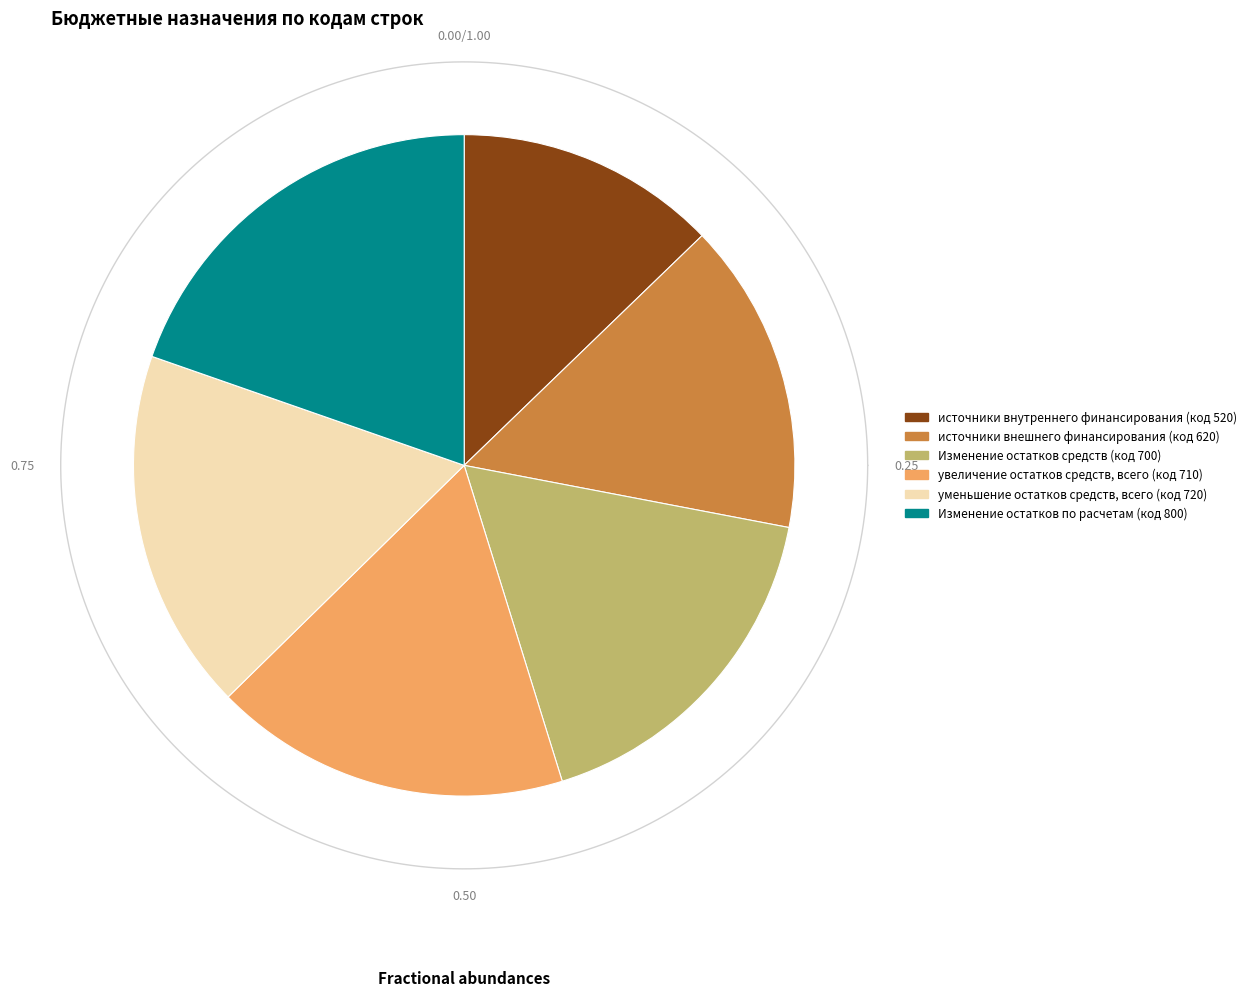

Approximately how many times larger is the value at источники внутреннего финансирования compared to уменьшение остатков средств, всего?

0.7